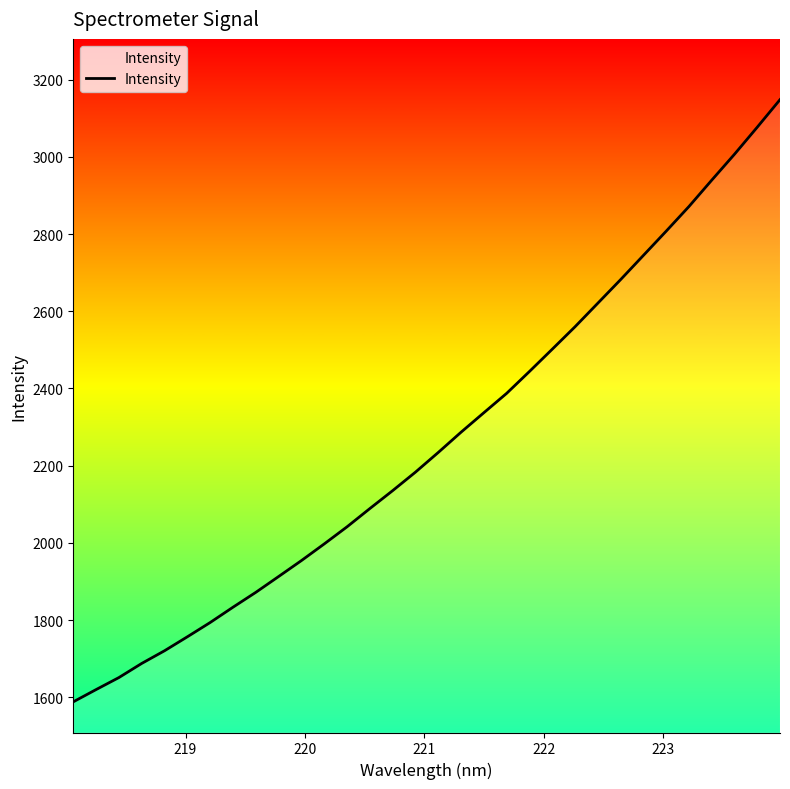

What is the minimum value shown in the chart?

1588.4